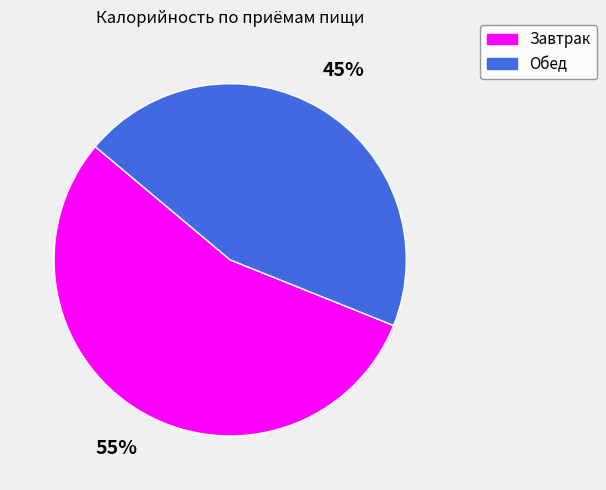

To the nearest percent, what is the average slice percentage?

50%